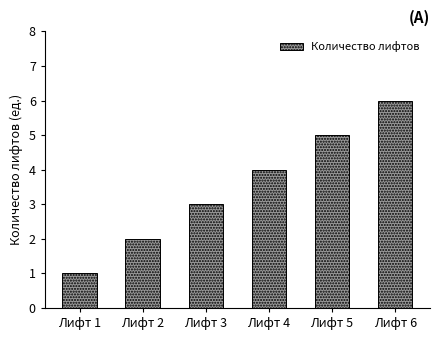

How many values are below 4?

3